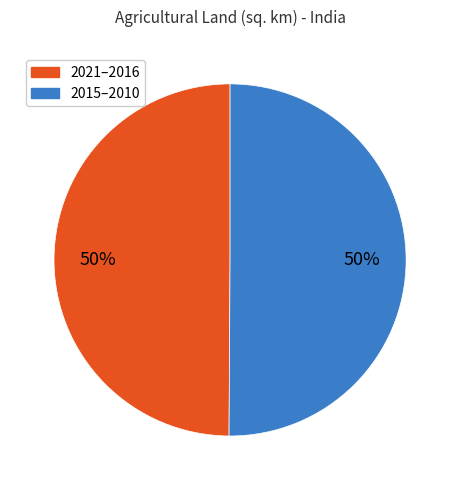

To the nearest percent, what is the average slice percentage?

50%